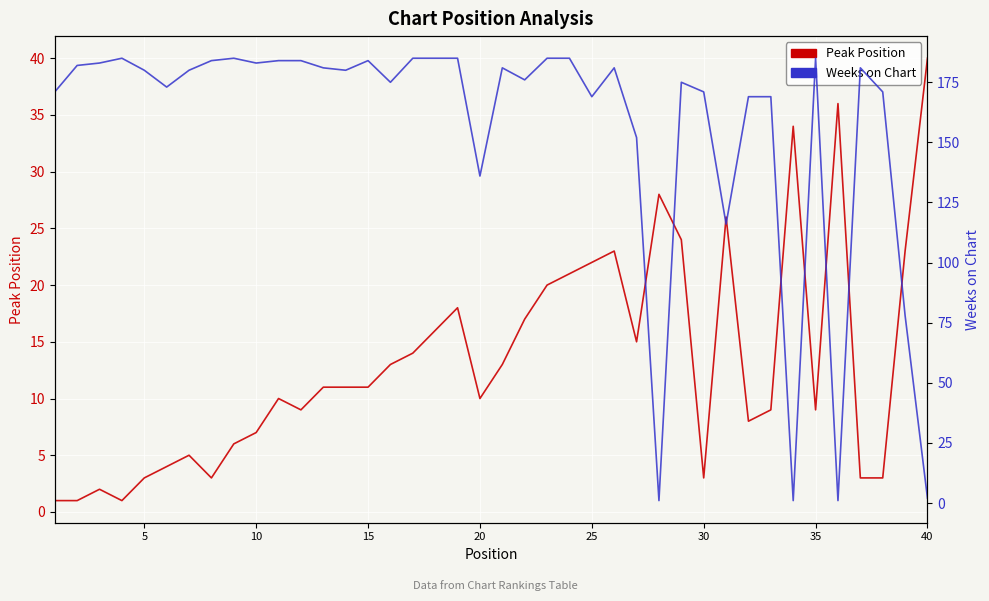

Reading left to right, what are all the values shown in this chart?

Peak Position: 1	1	2	1	3	4	5	3	6	7	10	9	11	11	11	13	14	16	18	10	13	17	20	21	22	23	15	28	24	3	26	8	9	34	9	36	3	3	23	40
Weeks on Chart: 171	182	183	185	180	173	180	184	185	183	184	184	181	180	184	175	185	185	185	136	181	176	185	185	169	181	152	1	175	171	116	169	169	1	185	1	181	171	78	2